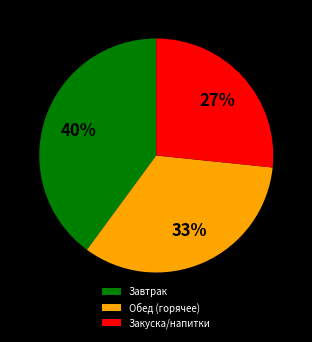

Combined, do Завтрак and Закуска/напитки account for over 50%?

Yes